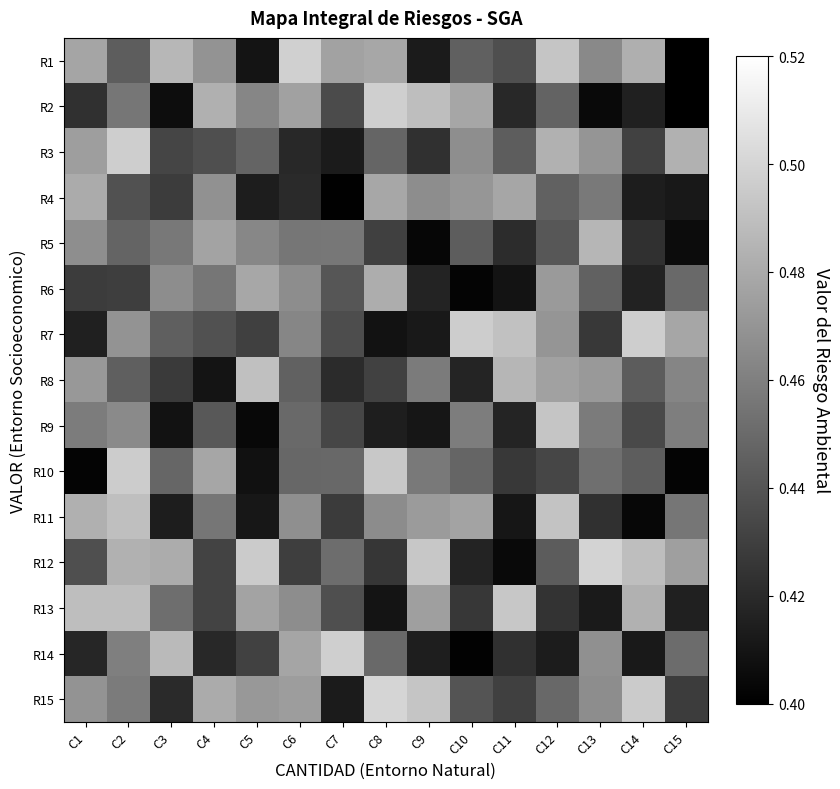

Reading left to right, list all the values displayed in this chart.

R1: C1=0.5	C2=0.4	C3=0.5	C4=0.5	C5=0.4	C6=0.5	C7=0.5	C8=0.5	C9=0.4	C10=0.4	C11=0.4	C12=0.5	C13=0.5	C14=0.5	C15=0.4
R2: C1=0.4	C2=0.5	C3=0.4	C4=0.5	C5=0.5	C6=0.5	C7=0.4	C8=0.5	C9=0.5	C10=0.5	C11=0.4	C12=0.4	C13=0.4	C14=0.4	C15=0.4
R3: C1=0.5	C2=0.5	C3=0.4	C4=0.4	C5=0.4	C6=0.4	C7=0.4	C8=0.4	C9=0.4	C10=0.5	C11=0.4	C12=0.5	C13=0.5	C14=0.4	C15=0.5
R4: C1=0.5	C2=0.4	C3=0.4	C4=0.5	C5=0.4	C6=0.4	C7=0.4	C8=0.5	C9=0.5	C10=0.5	C11=0.5	C12=0.4	C13=0.5	C14=0.4	C15=0.4
R5: C1=0.5	C2=0.4	C3=0.5	C4=0.5	C5=0.5	C6=0.5	C7=0.5	C8=0.4	C9=0.4	C10=0.4	C11=0.4	C12=0.4	C13=0.5	C14=0.4	C15=0.4
R6: C1=0.4	C2=0.4	C3=0.5	C4=0.5	C5=0.5	C6=0.5	C7=0.4	C8=0.5	C9=0.4	C10=0.4	C11=0.4	C12=0.5	C13=0.4	C14=0.4	C15=0.5
R7: C1=0.4	C2=0.5	C3=0.4	C4=0.4	C5=0.4	C6=0.5	C7=0.4	C8=0.4	C9=0.4	C10=0.5	C11=0.5	C12=0.5	C13=0.4	C14=0.5	C15=0.5
R8: C1=0.5	C2=0.4	C3=0.4	C4=0.4	C5=0.5	C6=0.4	C7=0.4	C8=0.4	C9=0.5	C10=0.4	C11=0.5	C12=0.5	C13=0.5	C14=0.4	C15=0.5
R9: C1=0.5	C2=0.5	C3=0.4	C4=0.4	C5=0.4	C6=0.4	C7=0.4	C8=0.4	C9=0.4	C10=0.5	C11=0.4	C12=0.5	C13=0.5	C14=0.4	C15=0.5
R10: C1=0.4	C2=0.5	C3=0.4	C4=0.5	C5=0.4	C6=0.4	C7=0.4	C8=0.5	C9=0.5	C10=0.4	C11=0.4	C12=0.4	C13=0.5	C14=0.4	C15=0.4
R11: C1=0.5	C2=0.5	C3=0.4	C4=0.5	C5=0.4	C6=0.5	C7=0.4	C8=0.5	C9=0.5	C10=0.5	C11=0.4	C12=0.5	C13=0.4	C14=0.4	C15=0.5
R12: C1=0.4	C2=0.5	C3=0.5	C4=0.4	C5=0.5	C6=0.4	C7=0.5	C8=0.4	C9=0.5	C10=0.4	C11=0.4	C12=0.4	C13=0.5	C14=0.5	C15=0.5
R13: C1=0.5	C2=0.5	C3=0.5	C4=0.4	C5=0.5	C6=0.5	C7=0.4	C8=0.4	C9=0.5	C10=0.4	C11=0.5	C12=0.4	C13=0.4	C14=0.5	C15=0.4
R14: C1=0.4	C2=0.5	C3=0.5	C4=0.4	C5=0.4	C6=0.5	C7=0.5	C8=0.5	C9=0.4	C10=0.4	C11=0.4	C12=0.4	C13=0.5	C14=0.4	C15=0.5
R15: C1=0.5	C2=0.5	C3=0.4	C4=0.5	C5=0.5	C6=0.5	C7=0.4	C8=0.5	C9=0.5	C10=0.4	C11=0.4	C12=0.4	C13=0.5	C14=0.5	C15=0.4